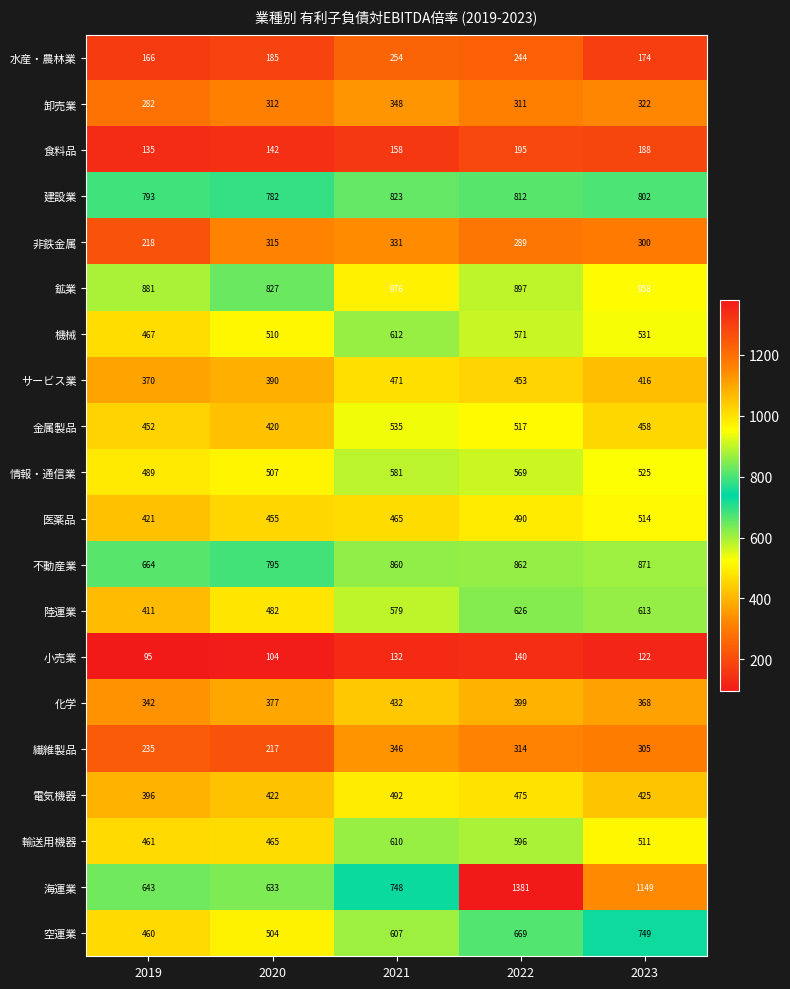

Rank the series by their maximum value, from highest to lowest.

海運業, 鉱業, 不動産業, 建設業, 空運業, 陸運業, 機械, 輸送用機器, 情報・通信業, 金属製品, 医薬品, 電気機器, サービス業, 化学, 卸売業, 繊維製品, 非鉄金属, 水産・農林業, 食料品, 小売業